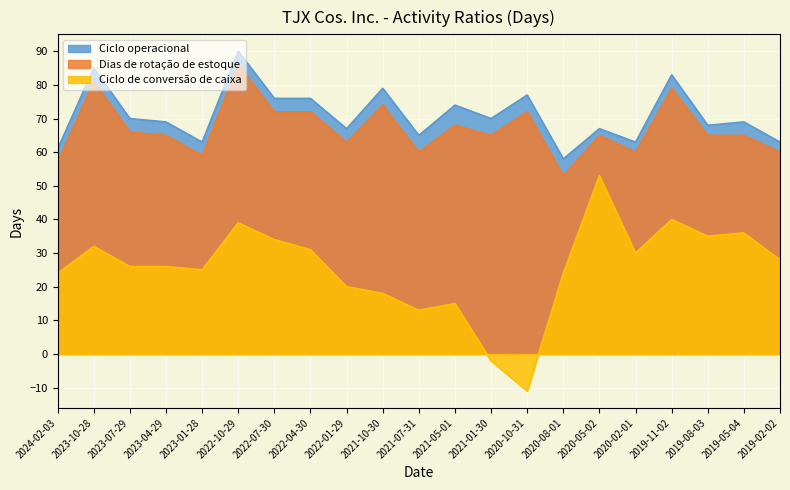

True or false: Dias de rotação de estoque has a value of 35 at 2020-05-02.

False